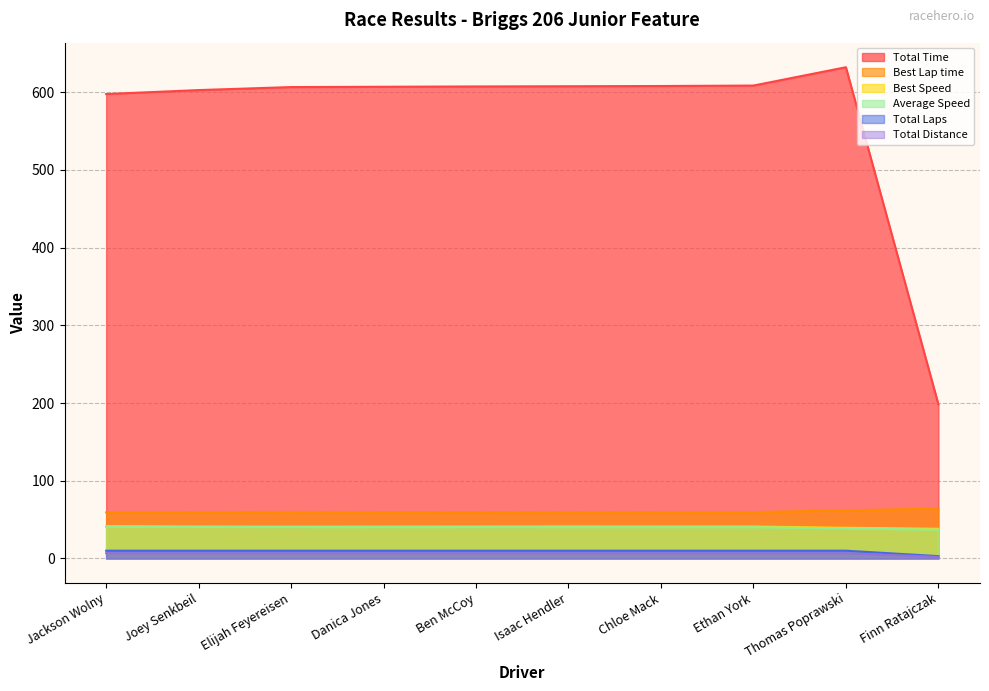

What is the spread (max minus min) of values at Danica Jones?

600.1